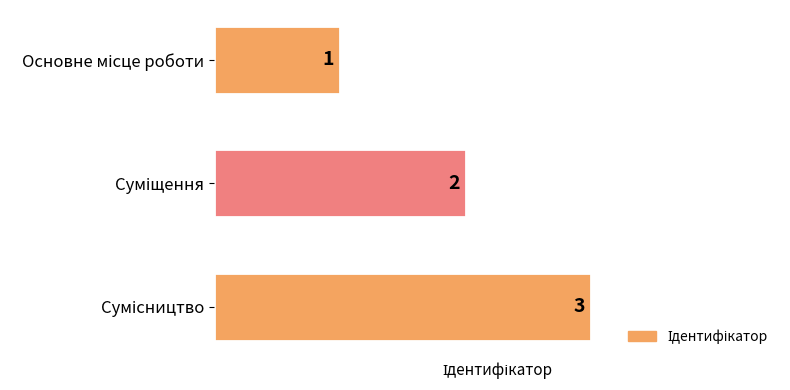

What is the difference between the maximum and second lowest values?

1